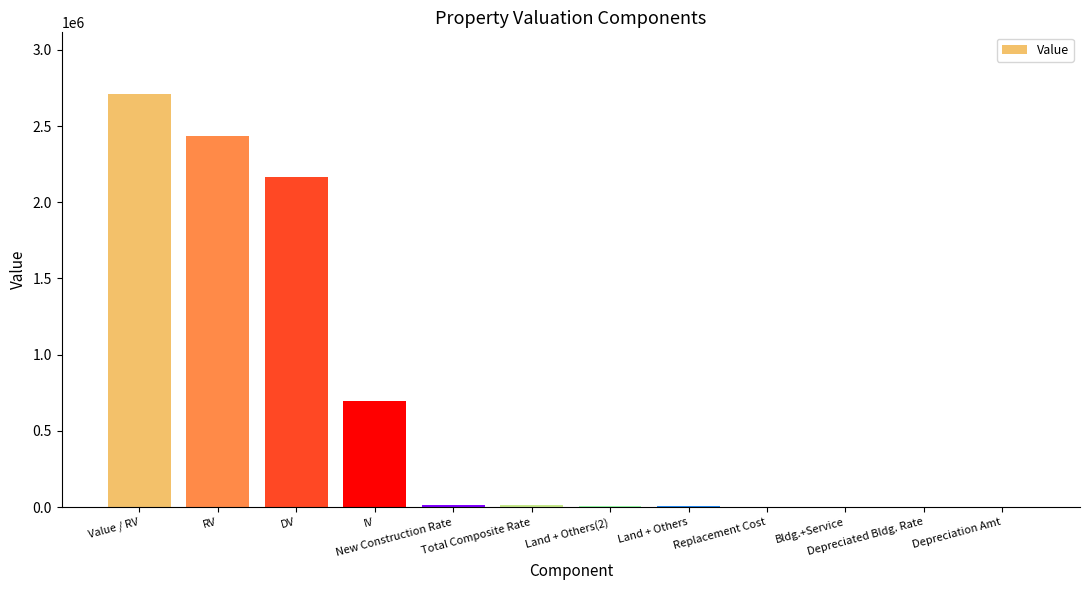

What is the sum of all values?

8068057.2